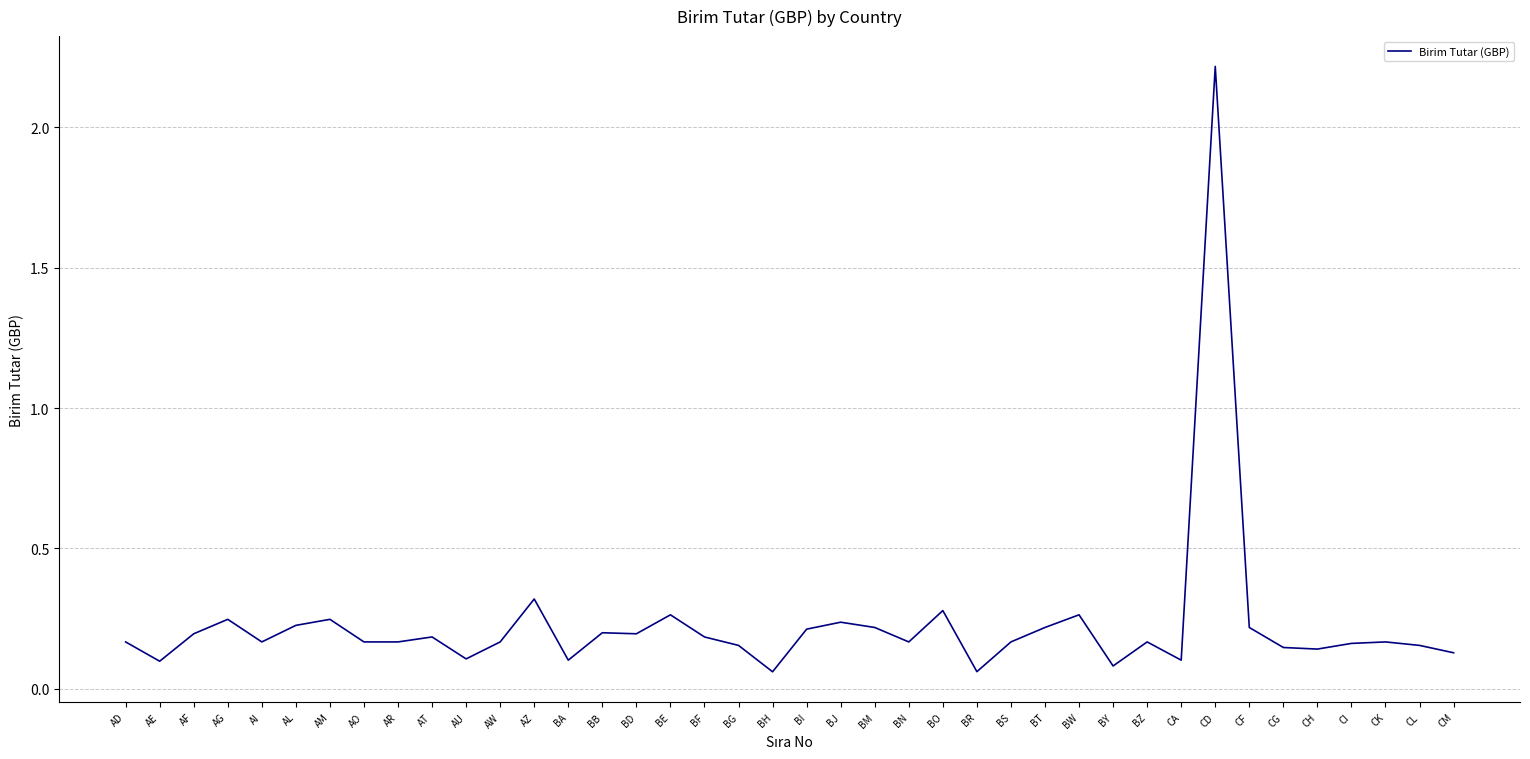

Between BA and BI, which is larger?

BI